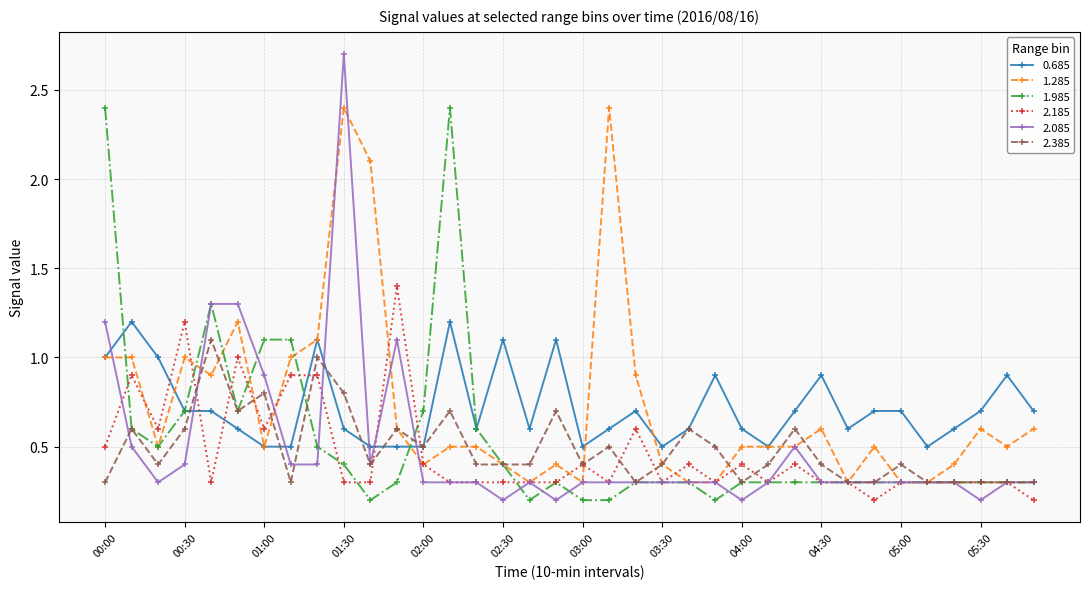

True or false: 2.085 has more than 1 points higher than both neighbors.

True